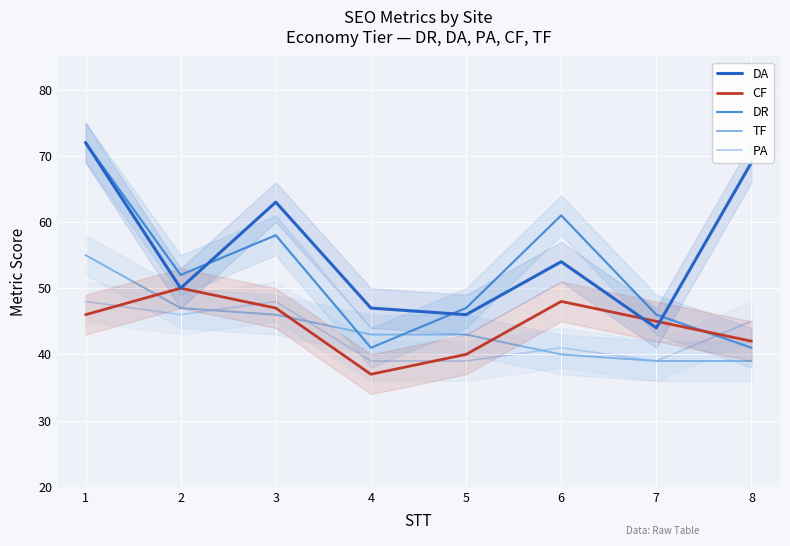

What is the difference between the maximum and minimum values in the DR series?

31